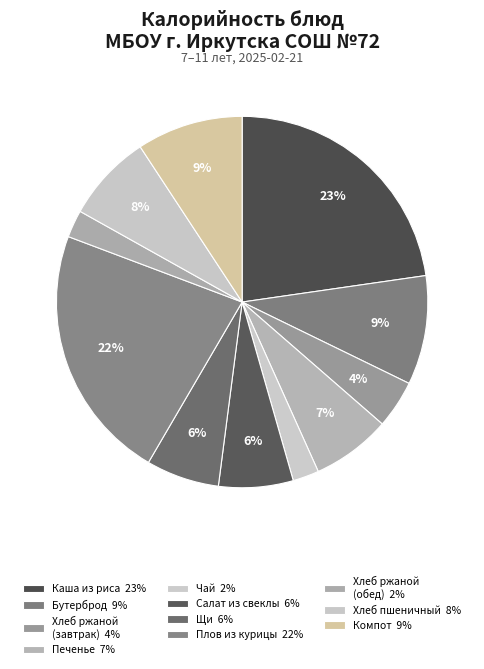

What is the smallest slice in the pie chart?

Чай с лимоном и сахаром